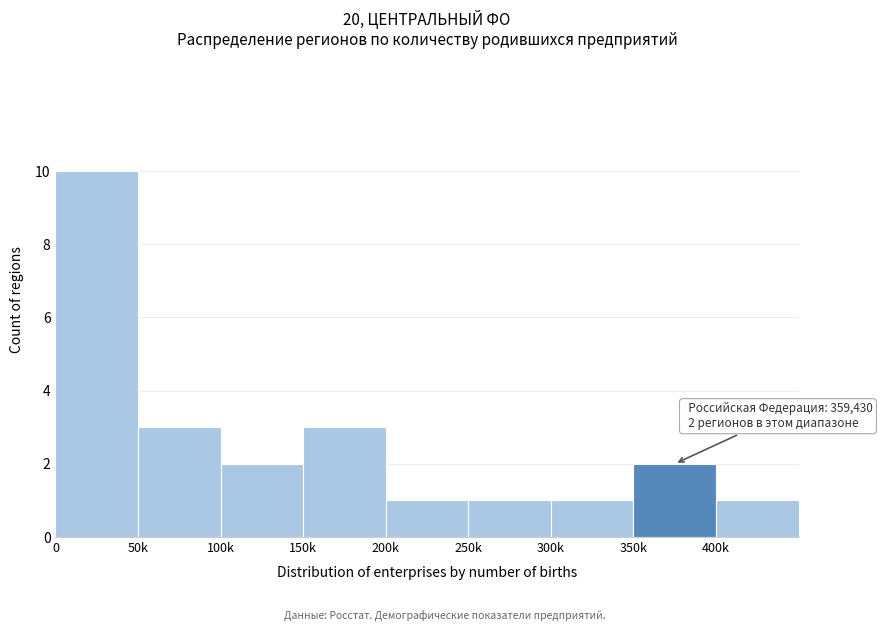

Reading right to left, extract all data points from this chart.

400k=1	350k=2	300k=1	250k=1	200k=1	150k=3	100k=2	50k=3	0=10